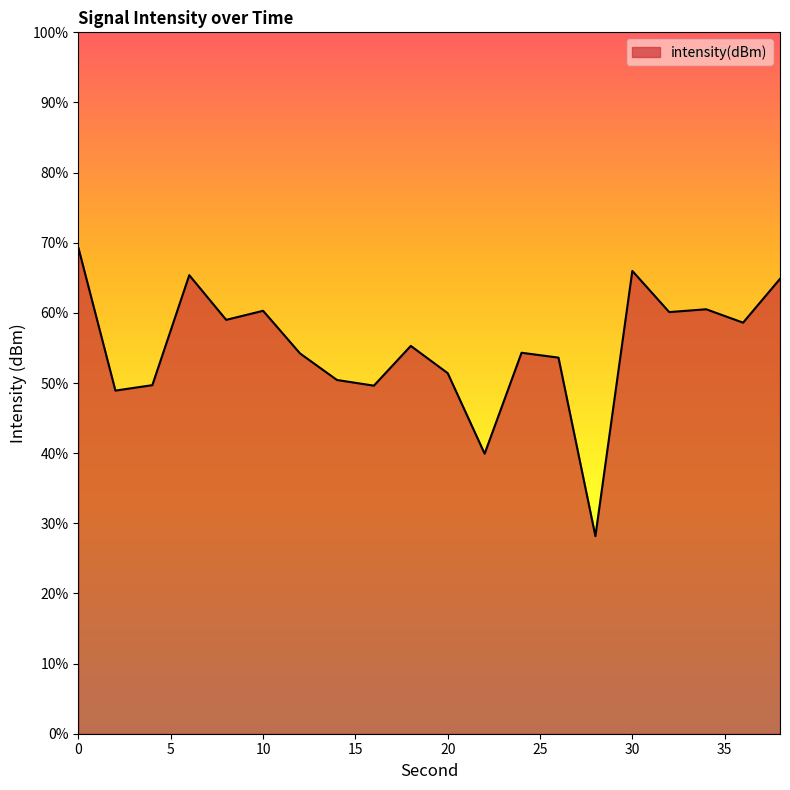

What is the change in value from 16 to 32?

+5.2